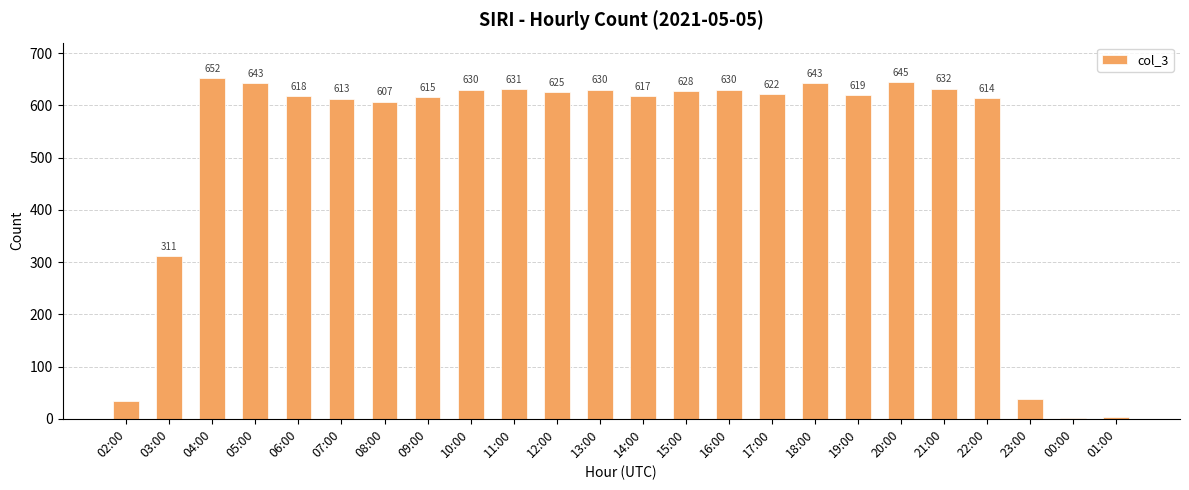

Are the bars horizontal?

No